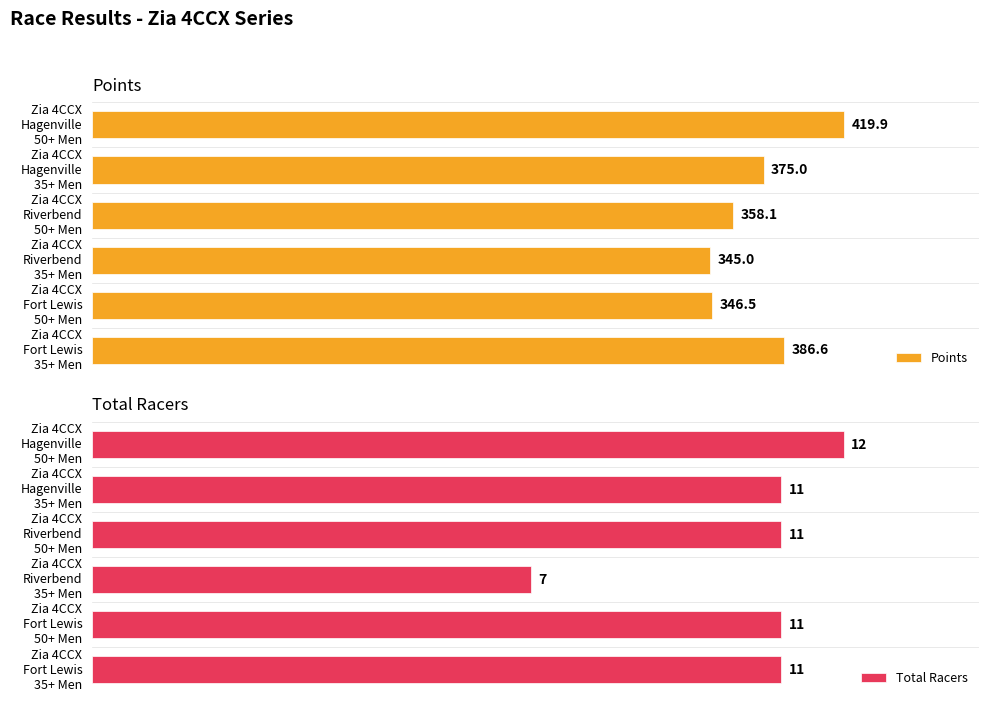

The Points series shows 419.9 at Zia 4CCX Hagenville 50+ Men. True or false?

True